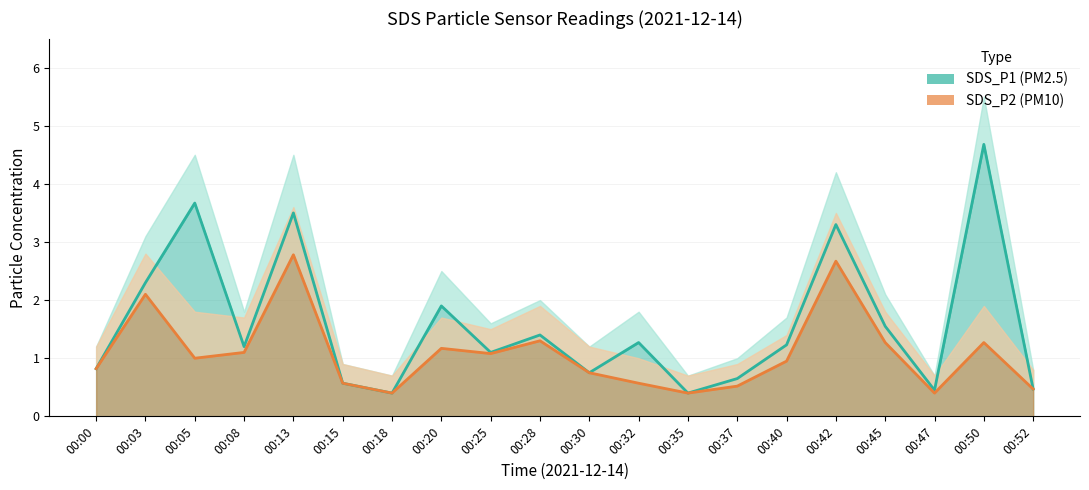

What is the spread (max minus min) of values at 00:40?

0.3